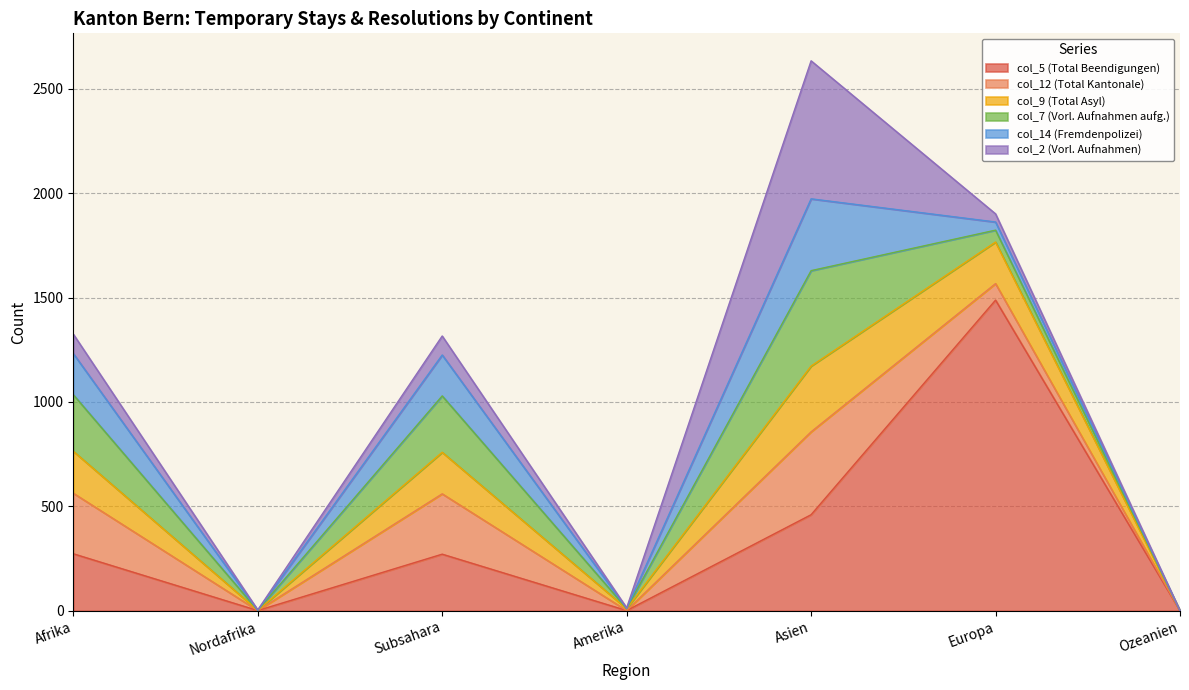

What is the average value of the col_9 (Total Asyl) series?

132